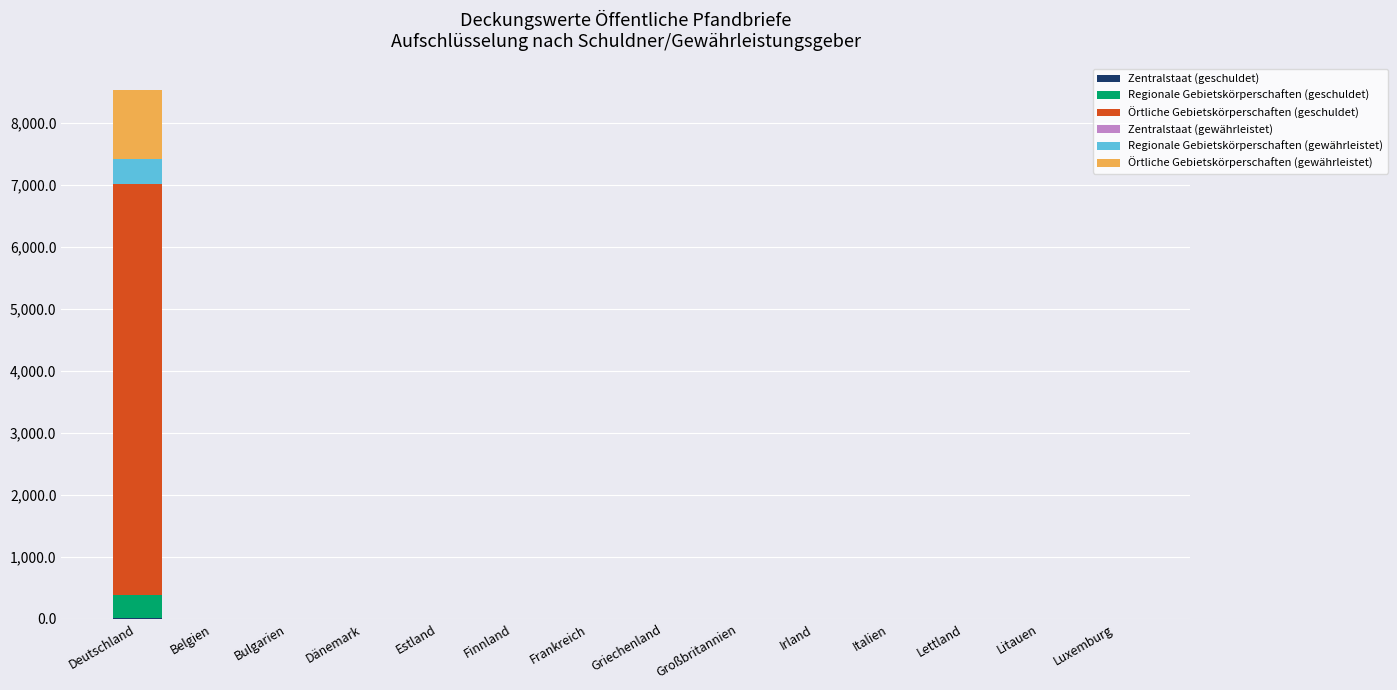

At which category is the sum across all series the highest?

Deutschland